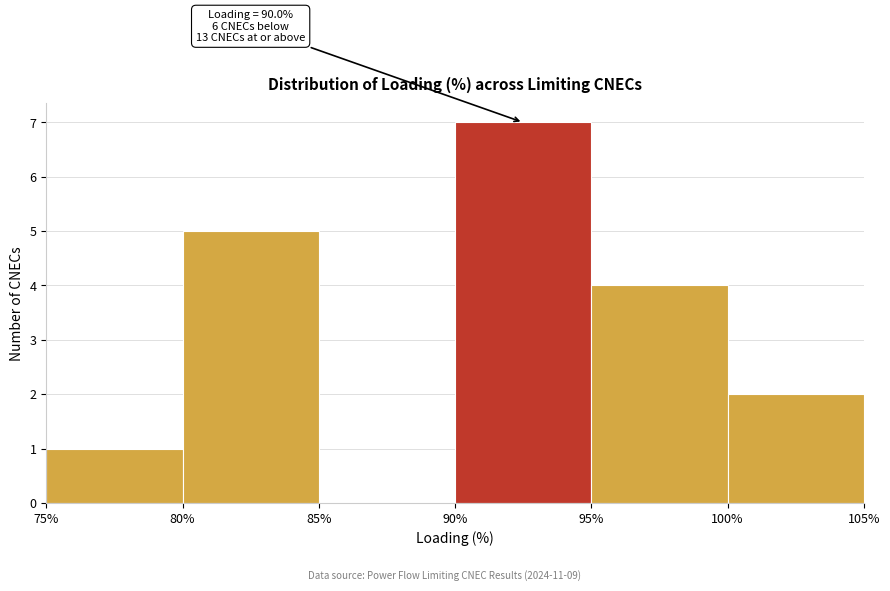

Which range on the x-axis has the tallest bar?

90% to 95%